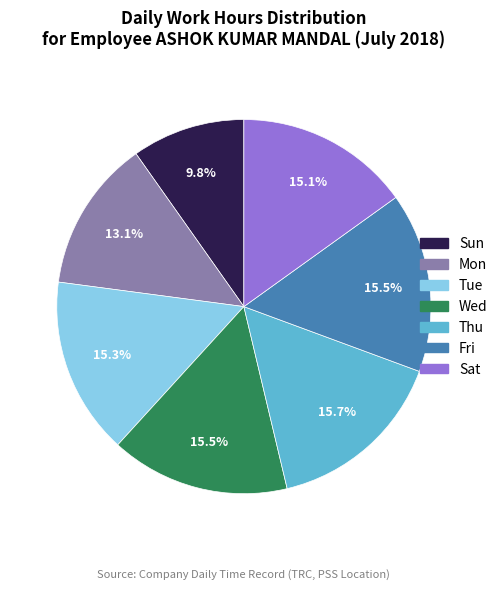

Does Sun represent more than half of the total?

No